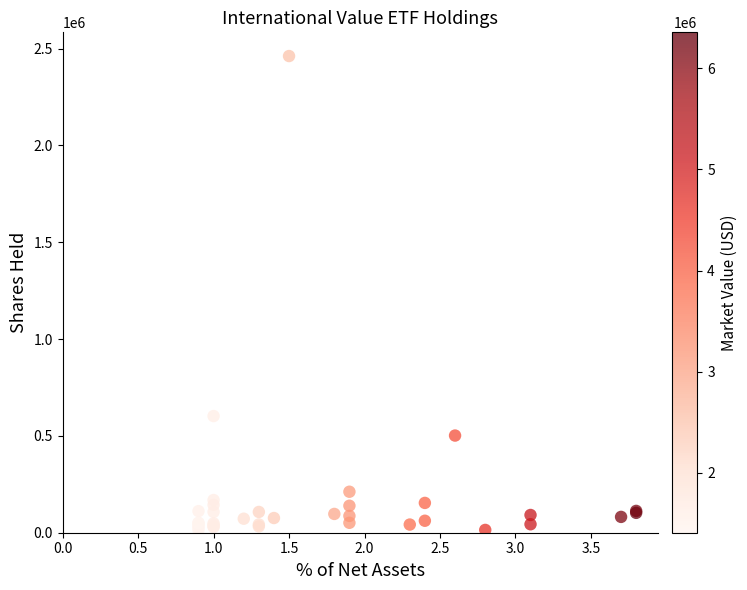

What Y value in the scatter plot is closest to 1237238?

602628